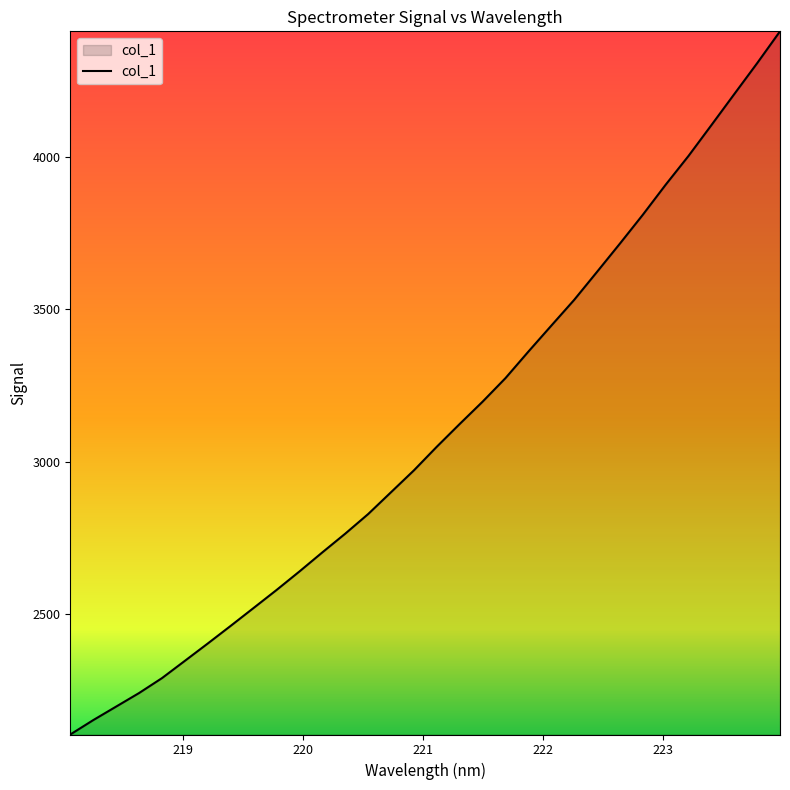

What is the greatest value displayed?

4410.6